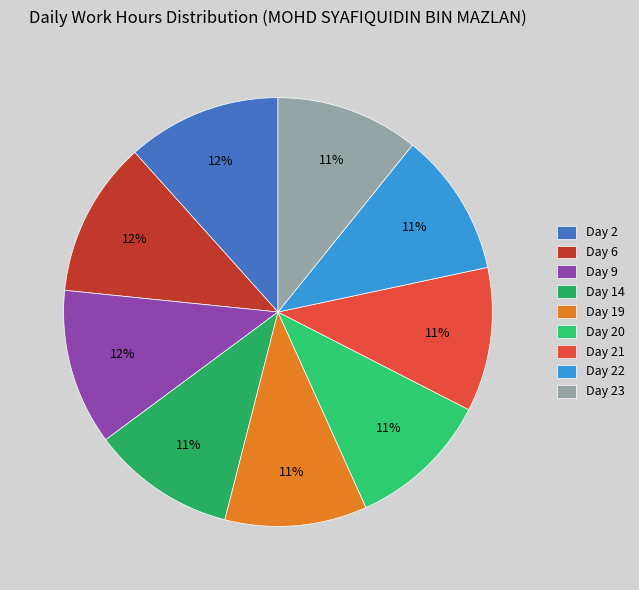

To the nearest percent, what percentage of the pie is Day 22?

11%